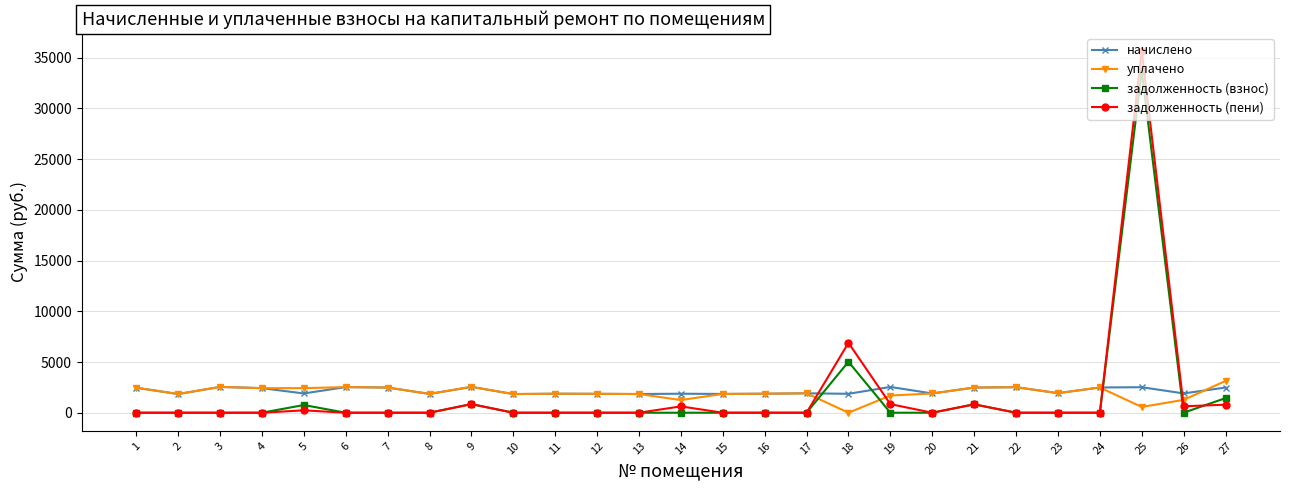

Rank the series at 18 from highest to lowest value.

задолженность (пени), задолженность (взнос), начислено, уплачено